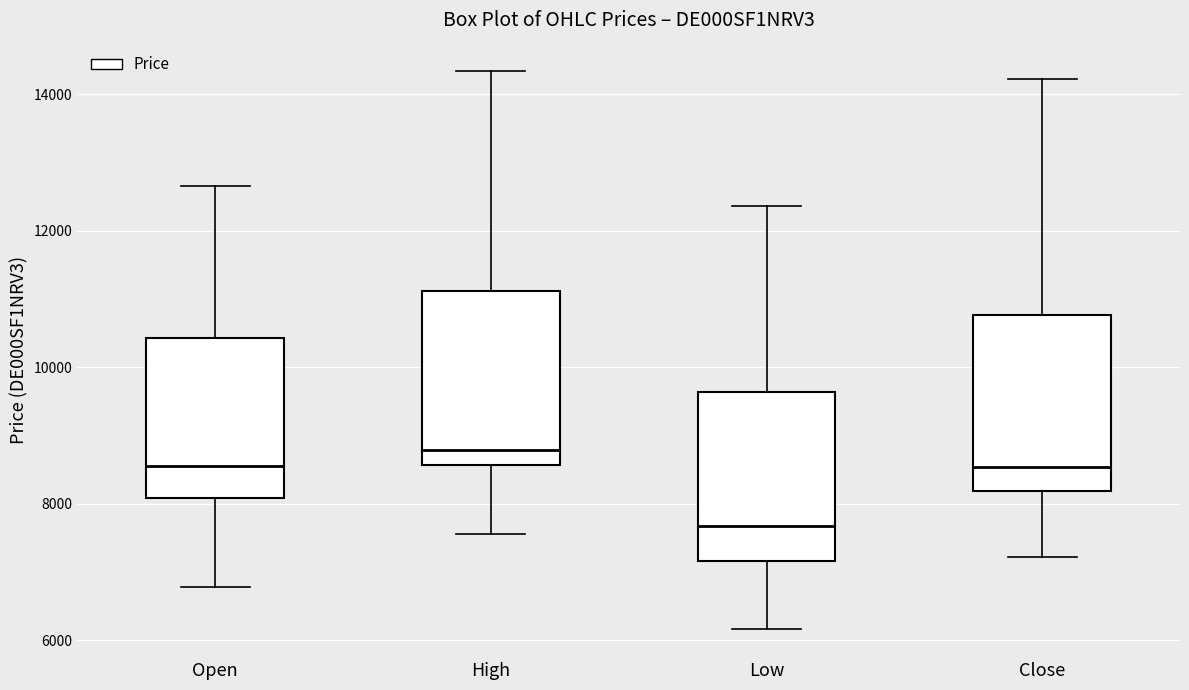

Which box's median line is the highest?

High